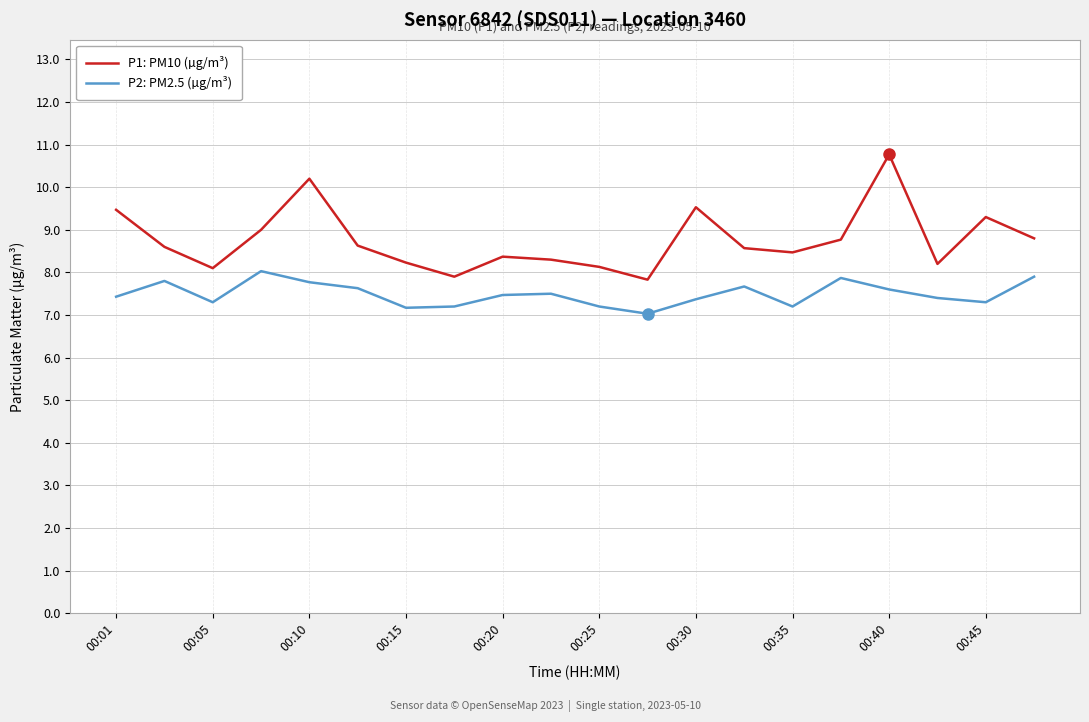

Which series has the widest spread of values?

P1: PM10 (µg/m³)